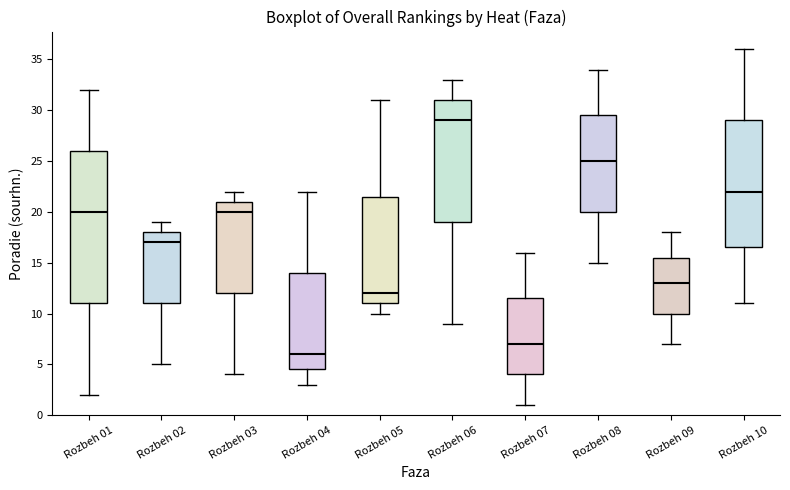

Reading left to right, read every box against the y-axis: the position of its median line, the range the box covers, and the ends of its whiskers. The values are not printed on the chart, so give them approximately, as read against the axis.

Rozbeh 01: median 20.0, box 11.0 to 26.0, whiskers 2.0 to 32.0
Rozbeh 02: median 17.0, box 11.0 to 18.0, whiskers 5.0 to 19.0
Rozbeh 03: median 20.0, box 12.0 to 21.0, whiskers 4.0 to 22.0
Rozbeh 04: median 6.0, box 4.5 to 14.0, whiskers 3.0 to 22.0
Rozbeh 05: median 12.0, box 11.0 to 21.5, whiskers 10.0 to 31.0
Rozbeh 06: median 29.0, box 19.0 to 31.0, whiskers 9.0 to 33.0
Rozbeh 07: median 7.0, box 4.0 to 11.5, whiskers 1.0 to 16.0
Rozbeh 08: median 25.0, box 20.0 to 29.5, whiskers 15.0 to 34.0
Rozbeh 09: median 13.0, box 10.0 to 15.5, whiskers 7.0 to 18.0
Rozbeh 10: median 22.0, box 16.5 to 29.0, whiskers 11.0 to 36.0